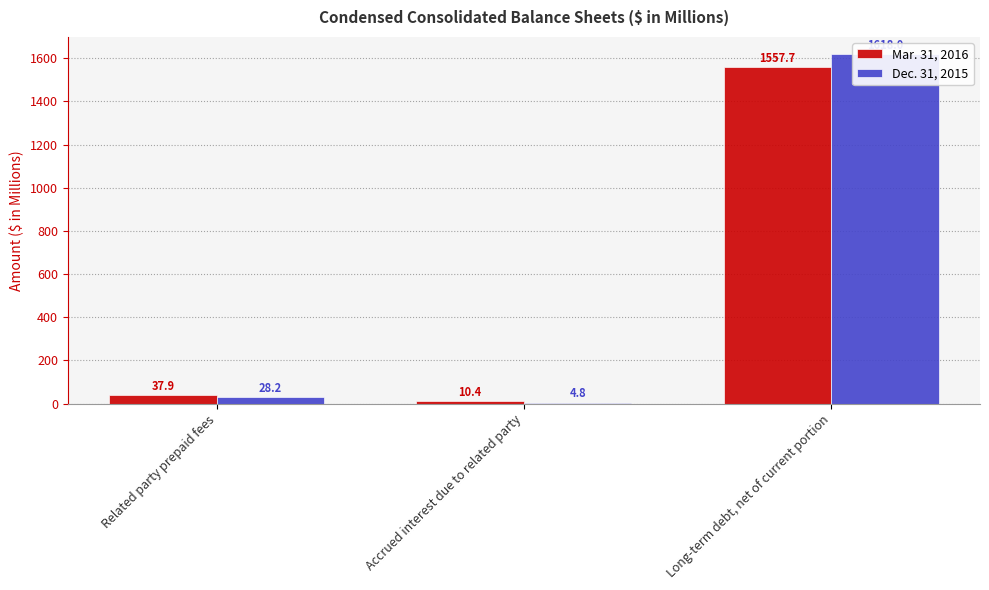

Is the value of Mar. 31, 2016 at Related party prepaid fees greater than the value of Dec. 31, 2015 at Long-term debt, net of current portion?

No